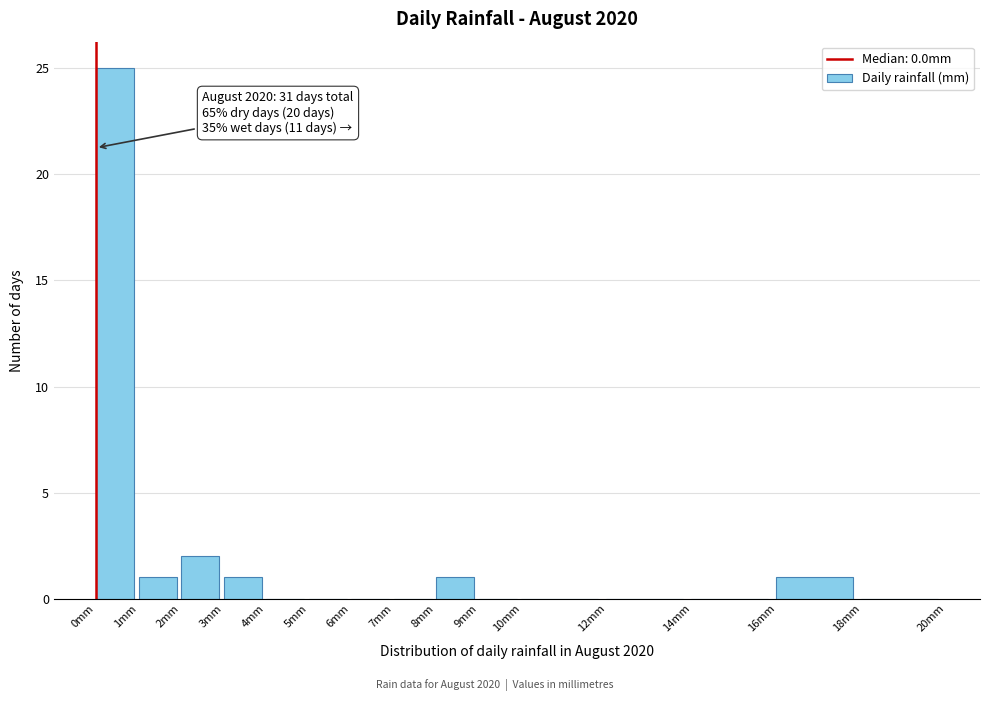

Which range on the x-axis has the tallest bar?

0 to 1